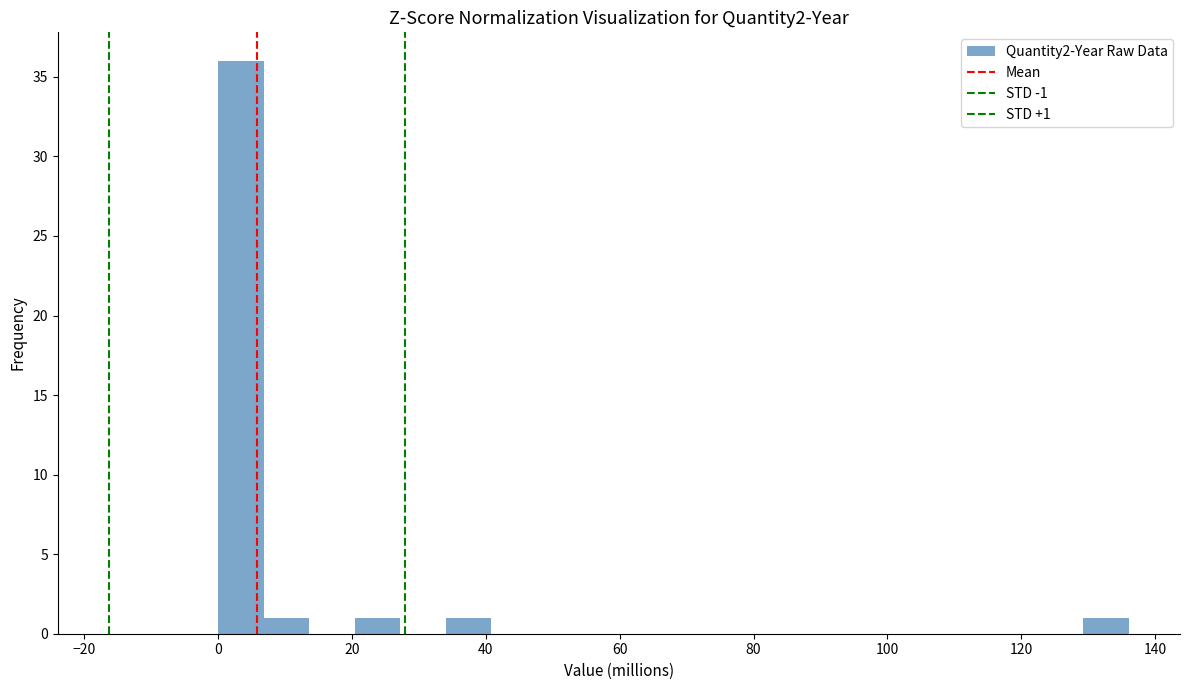

Around what value on the x-axis is the tallest bar? Give the approximate position of its centre, as read against the axis.

4